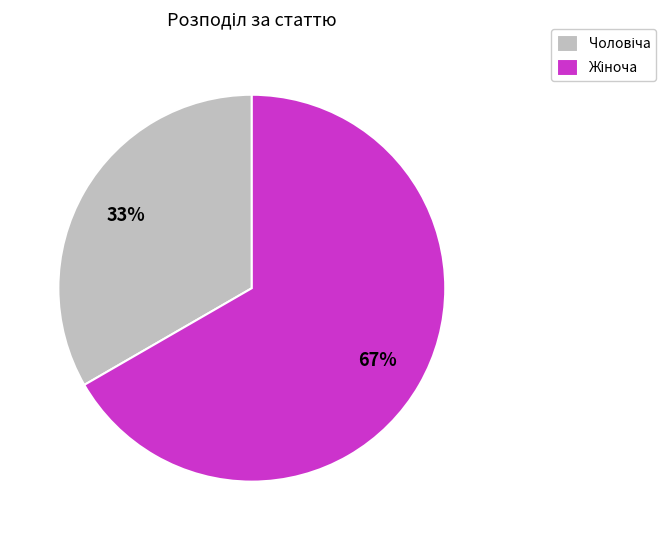

Is there a majority slice in this chart?

Yes